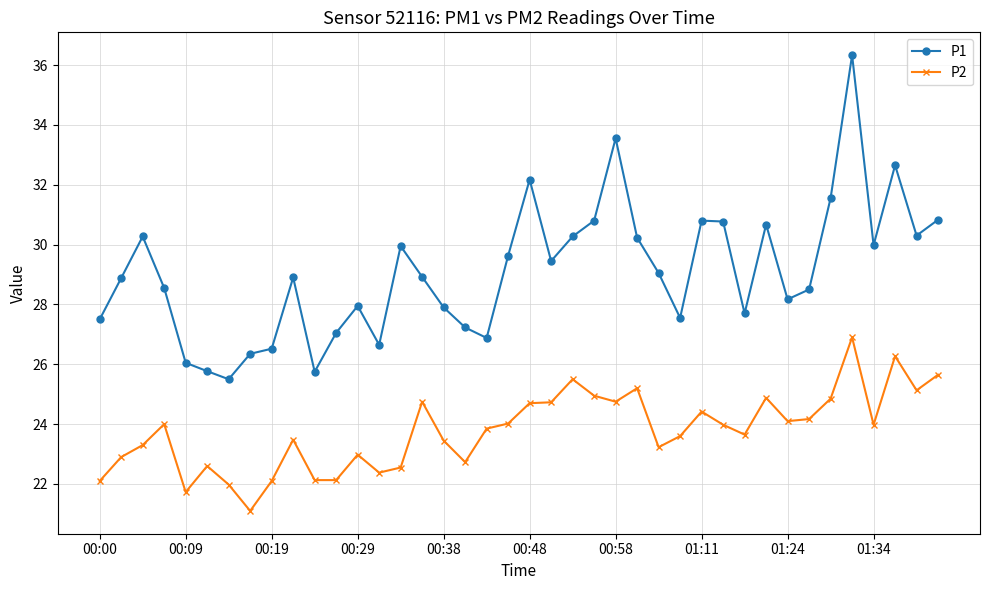

Which series has the largest total across all categories?

P1